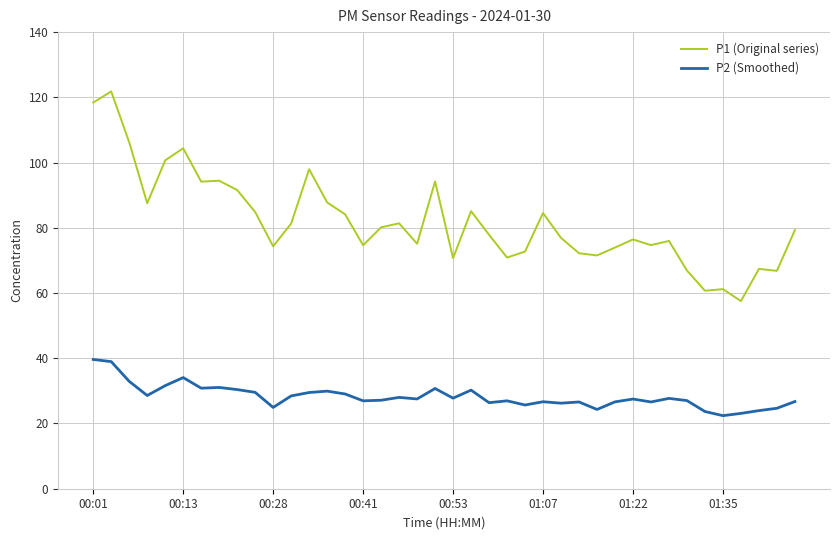

List the series in order of their overall mean, highest first.

P1 (Original series), P2 (Smoothed)